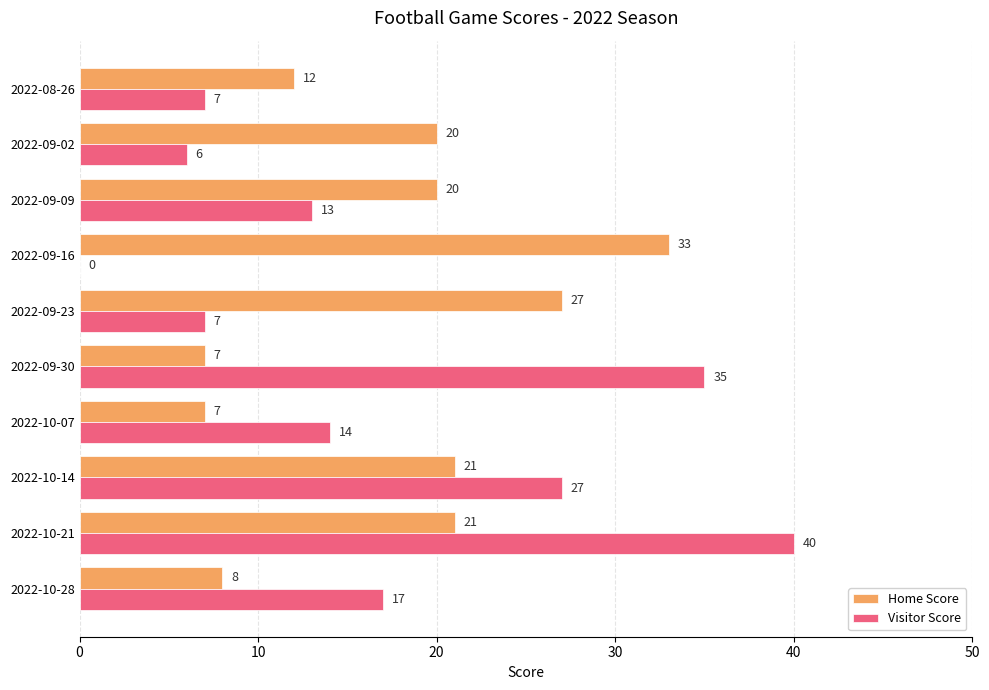

What are all the series names shown in the legend?

Home Score, Visitor Score